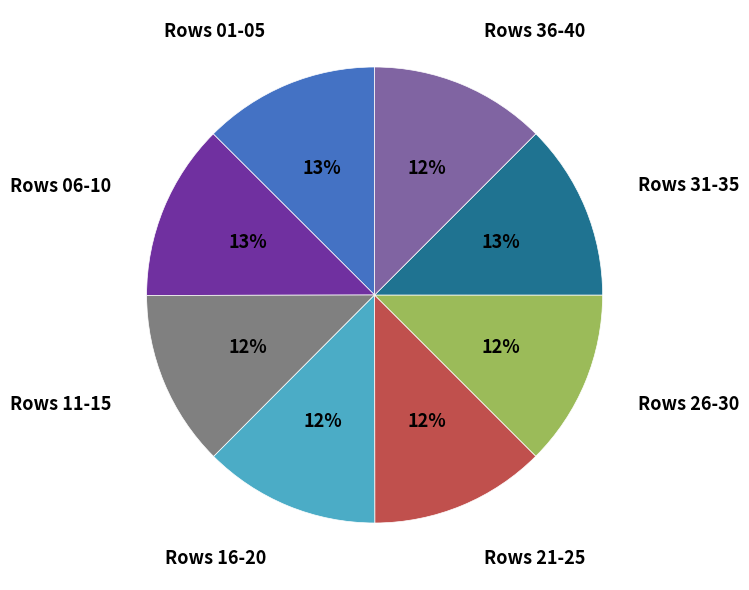

What percentage is the Rows 21-25 slice, to the nearest percent?

12%